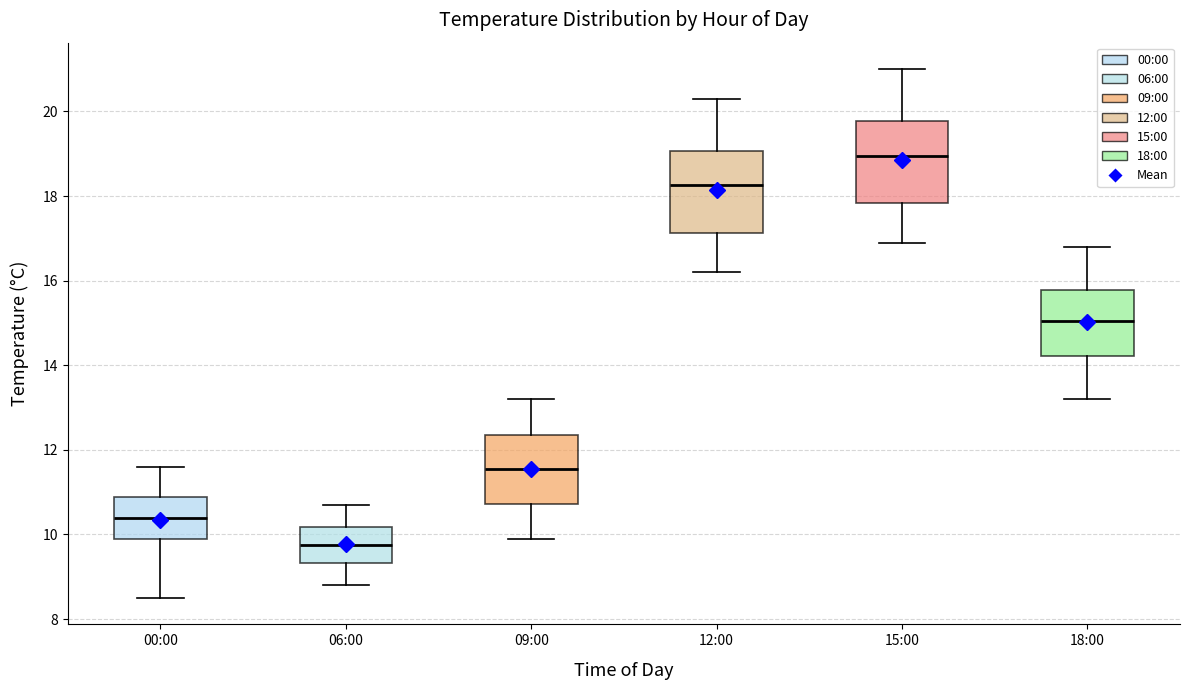

Reading left to right, transcribe this box plot: for each box, give where its median line is, the range the box spans, and where its two whiskers end, as read against the y-axis. The values are not printed on the chart, so give them approximately, as read against the axis.

00:00: median 10.4, box 10.0 to 10.8, whiskers 8.6 to 11.6
06:00: median 9.8, box 9.4 to 10.2, whiskers 8.8 to 10.8
09:00: median 11.6, box 10.8 to 12.4, whiskers 10.0 to 13.2
12:00: median 18.2, box 17.2 to 19.0, whiskers 16.2 to 20.4
15:00: median 19.0, box 17.8 to 19.8, whiskers 17.0 to 21.0
18:00: median 15.0, box 14.2 to 15.8, whiskers 13.2 to 16.8